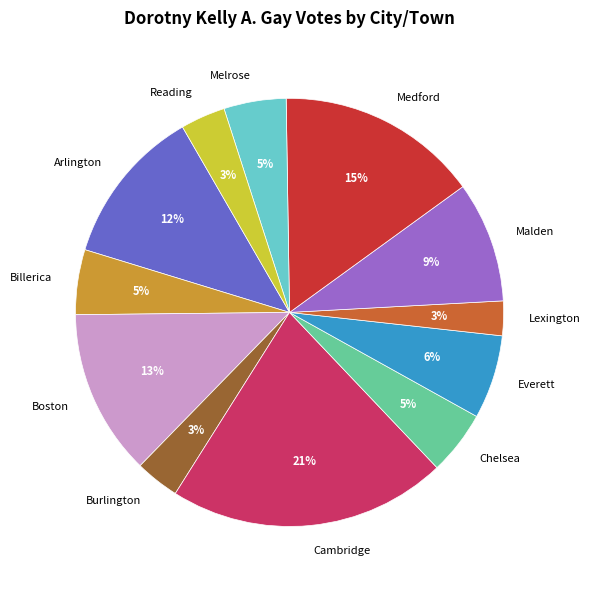

Which slice is the largest?

Cambridge